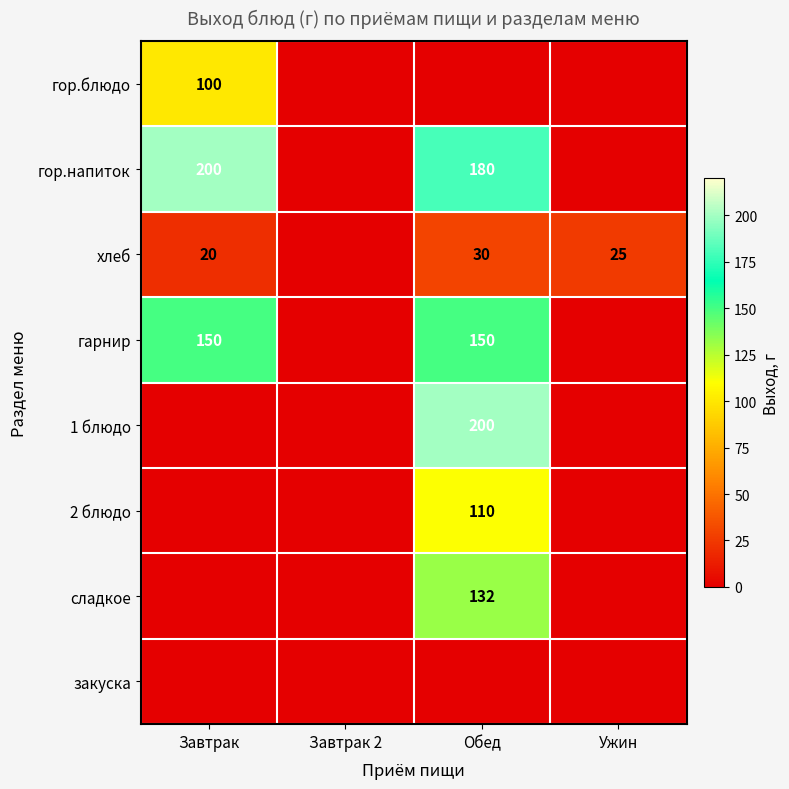

How many values in хлеб are above zero?

3